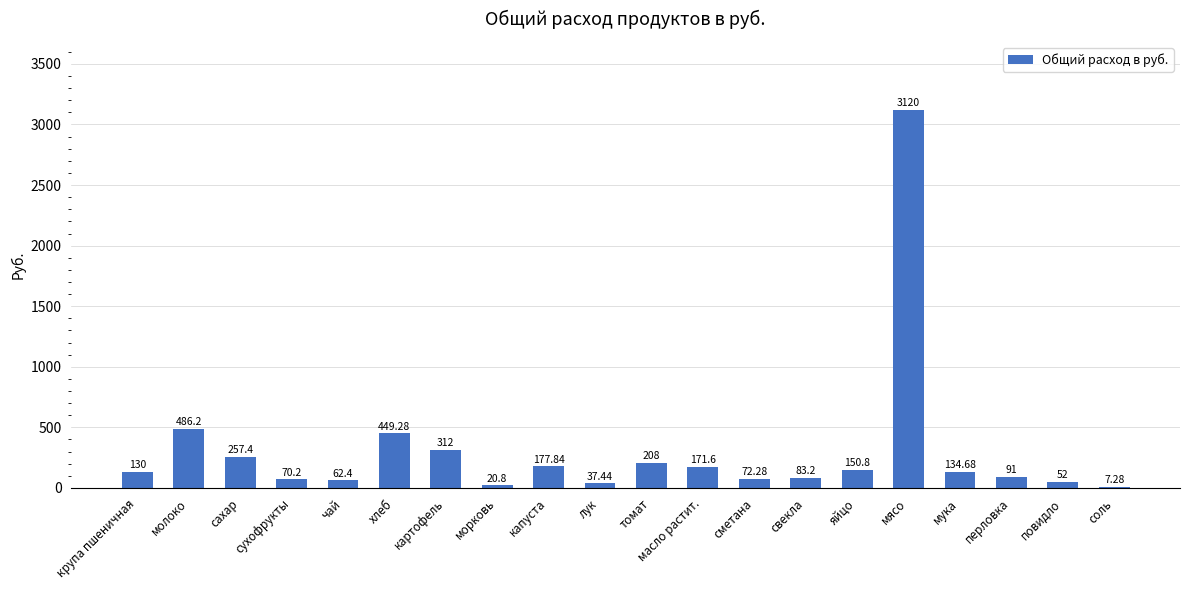

At which label is the value closest to 1563?

молоко